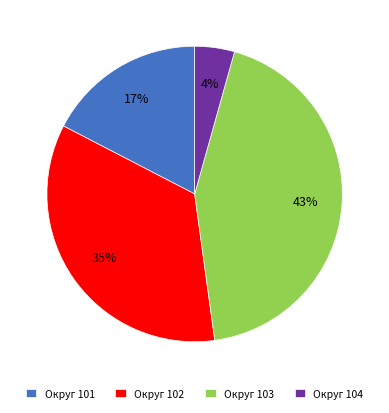

Which has a higher value, Округ 101 or Округ 104?

Округ 101